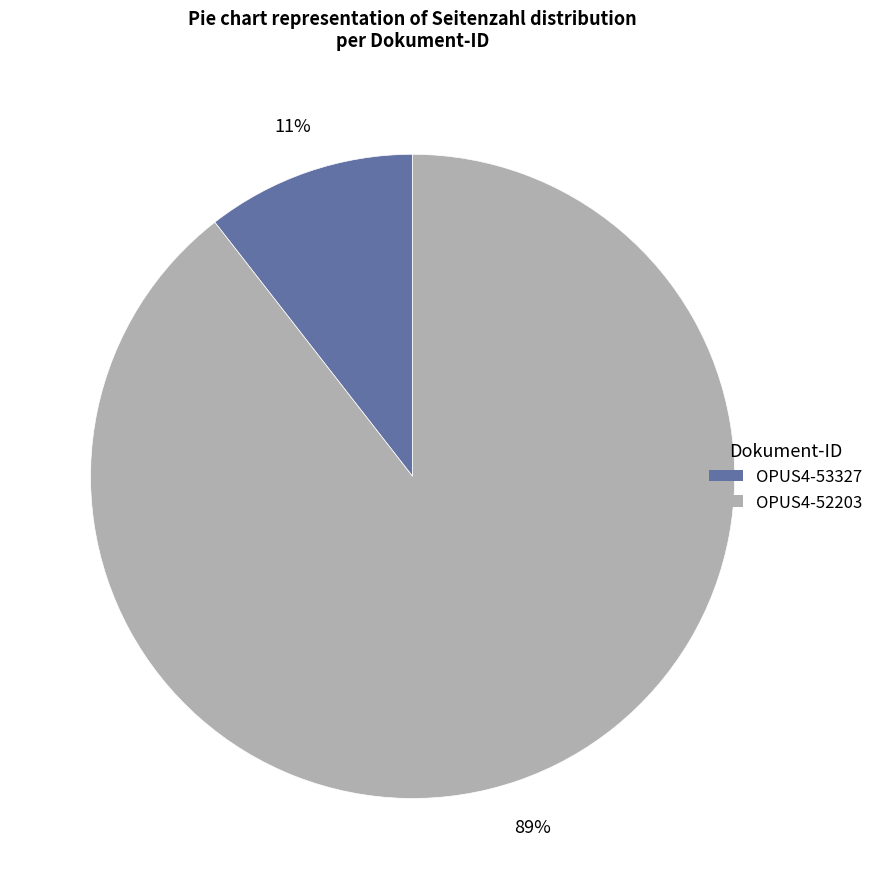

How many slices are in this pie chart?

2